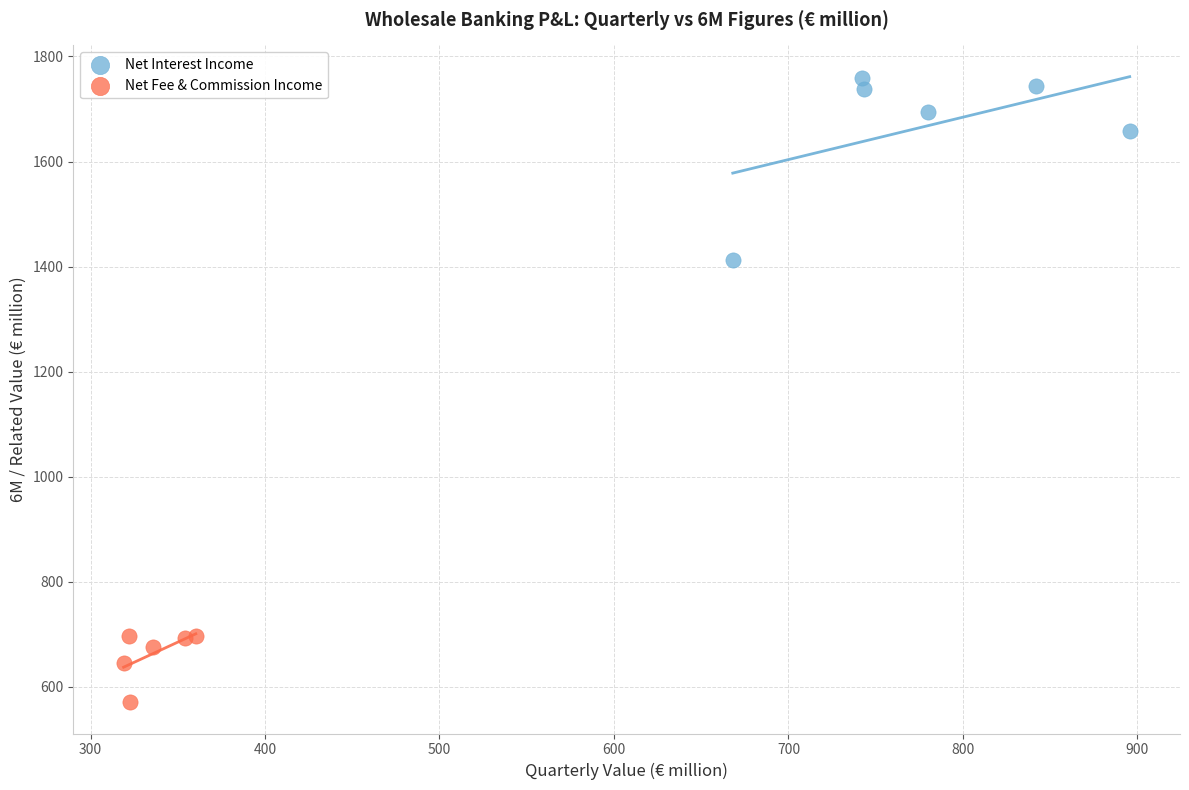

What are all the series names shown in the legend?

Net Interest Income, Net Fee & Commission Income